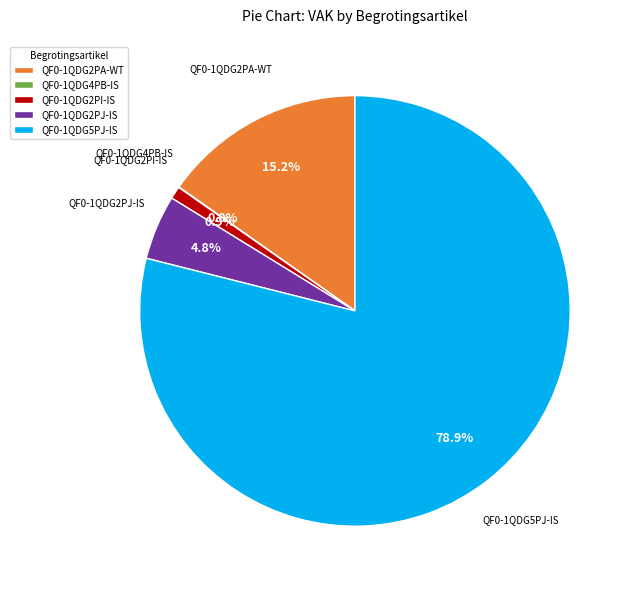

Does QF0-1QDG5PJ-IS account for over 50% of the chart?

Yes